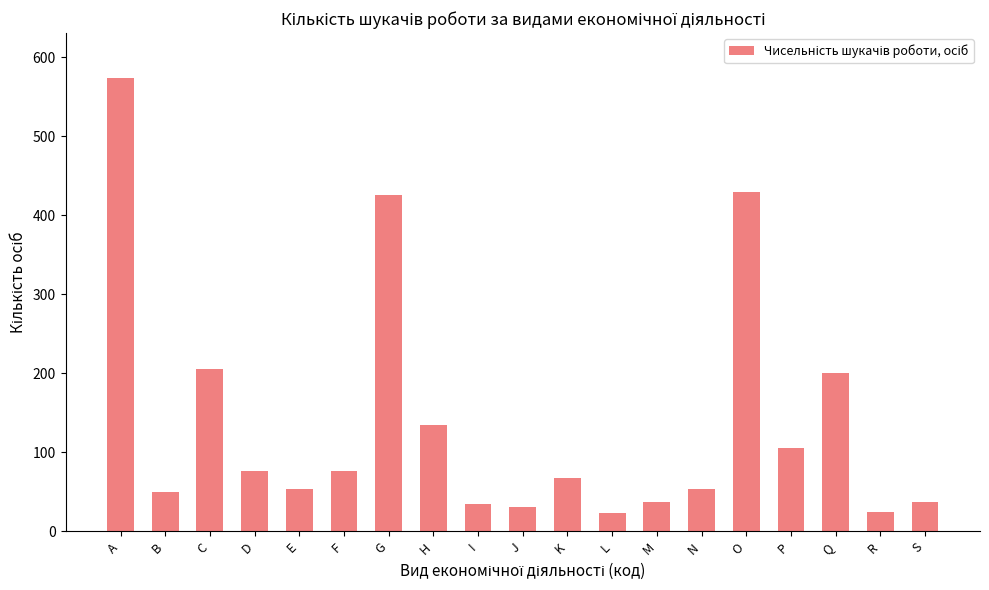

Are the bars horizontal?

No